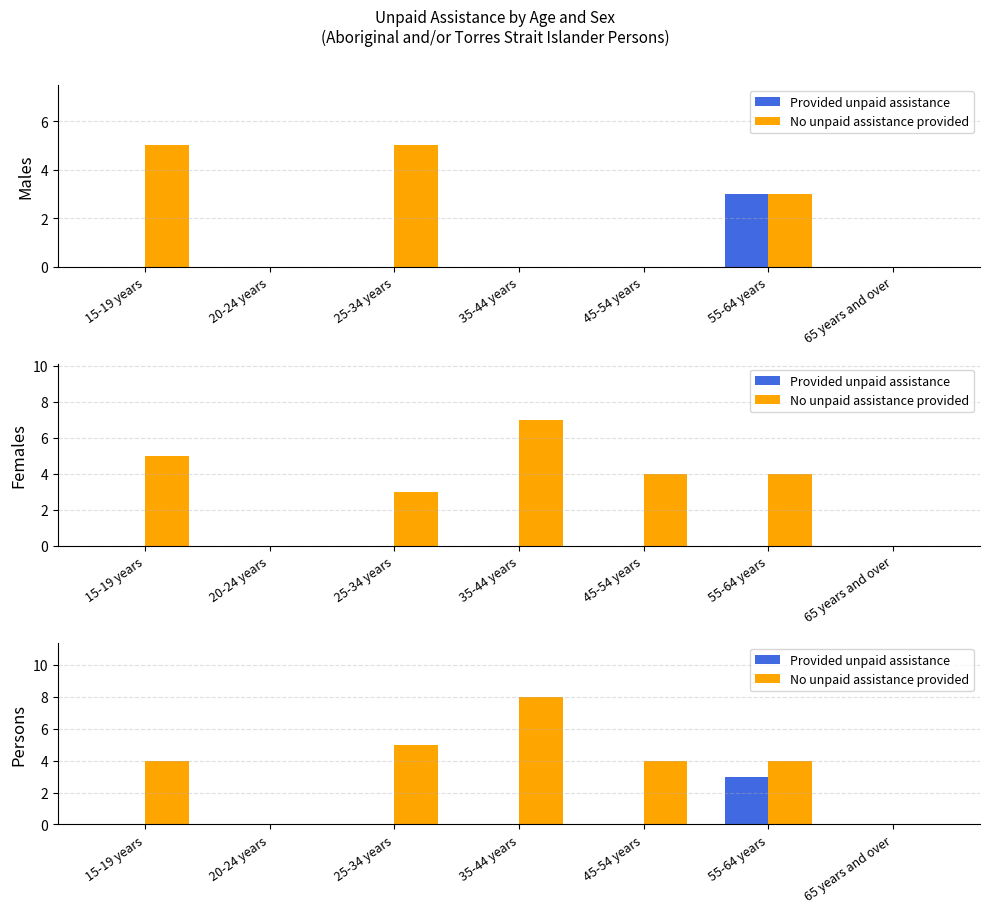

List the series in order of their peak value, highest first.

No unpaid assistance provided, Provided unpaid assistance